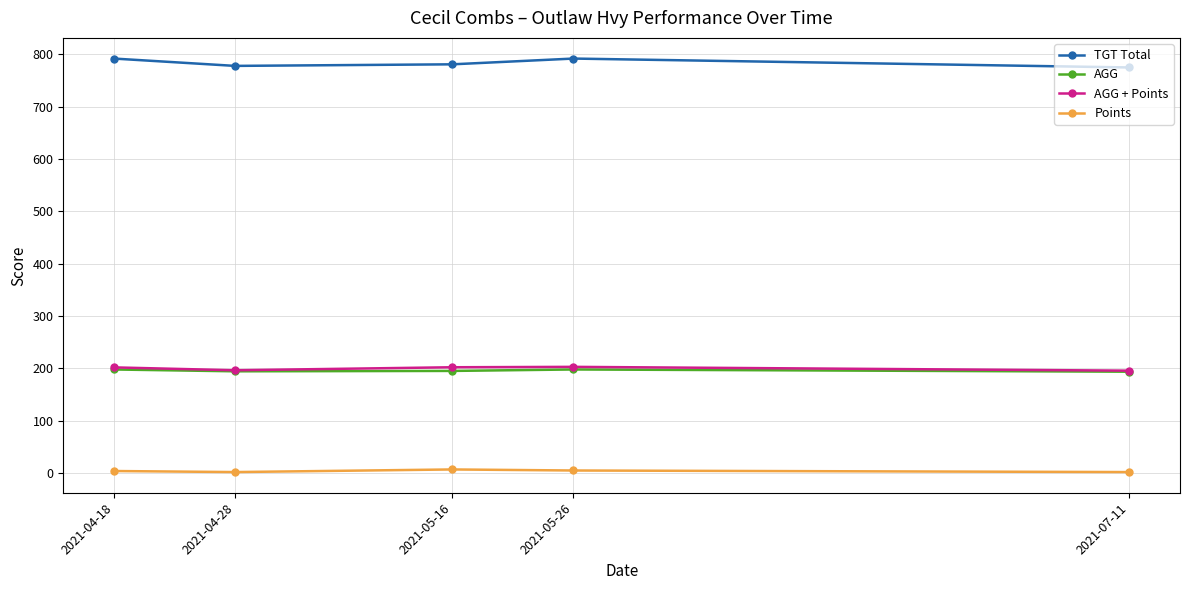

What is the label of the 5th point from the left?

2021-07-11